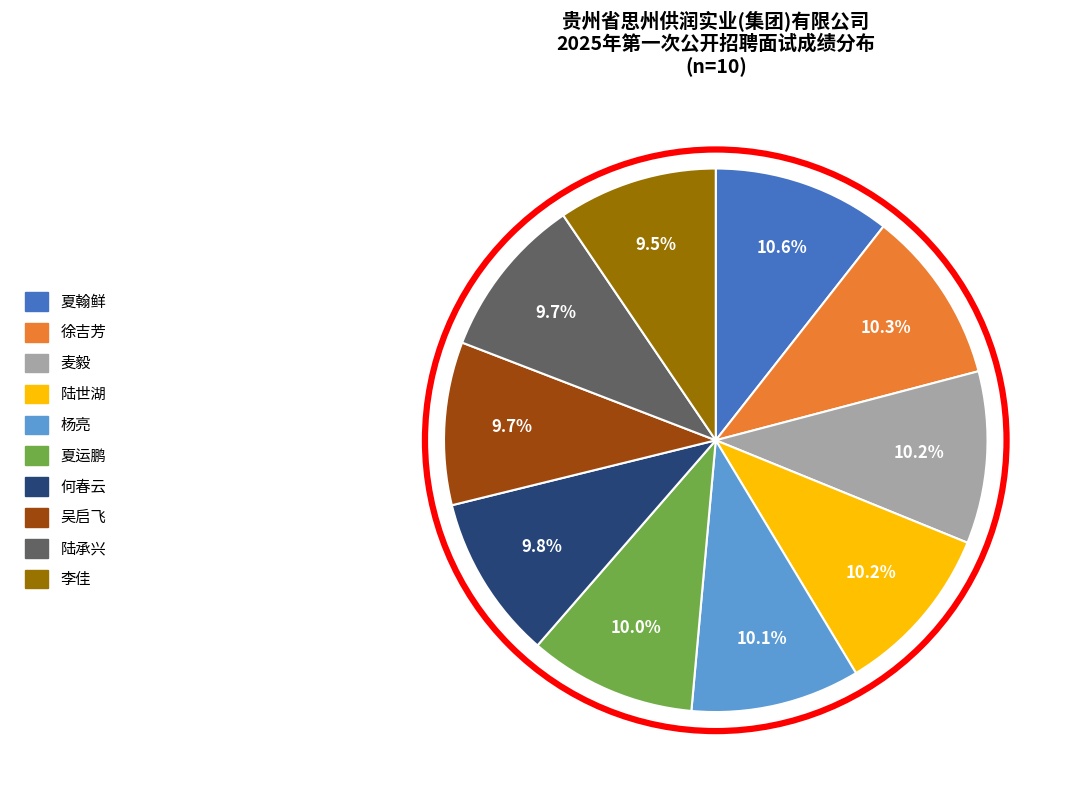

To the nearest percent, what is the difference between the 徐吉芳 and 李佳 slice percentages?

1%